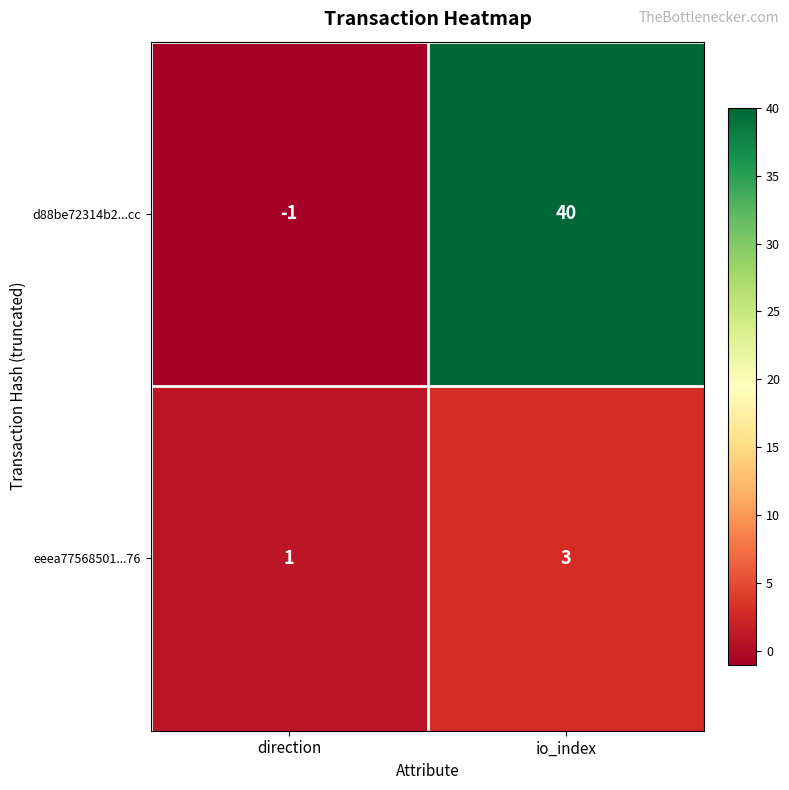

Which series has the largest range (max minus min)?

d88be72314b2...cc